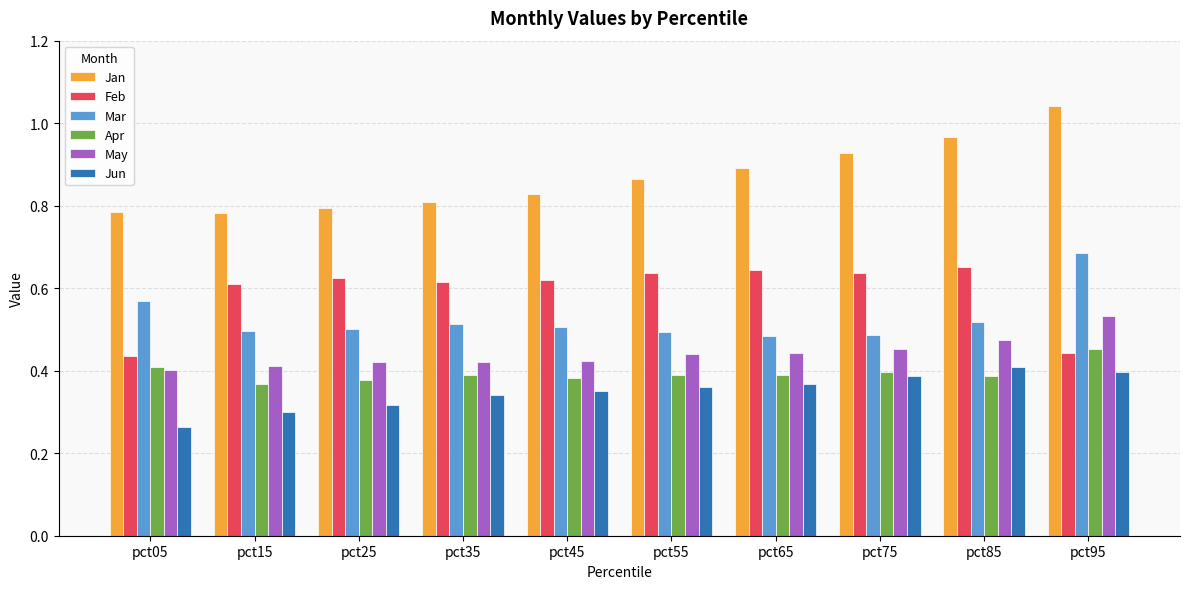

Which category has the highest value in the May series?

pct95